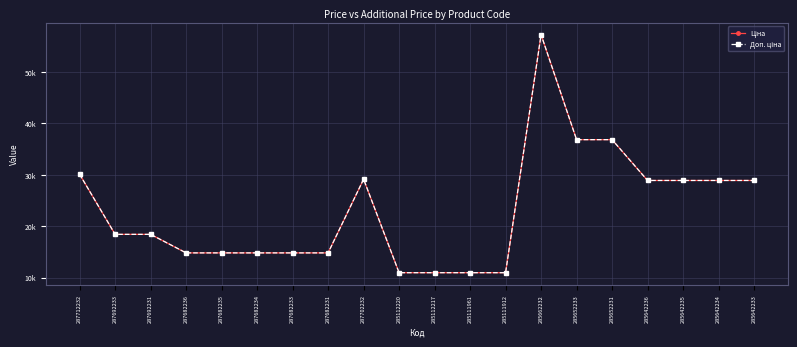

What is the minimum value for Доп. ціна?

10964.4